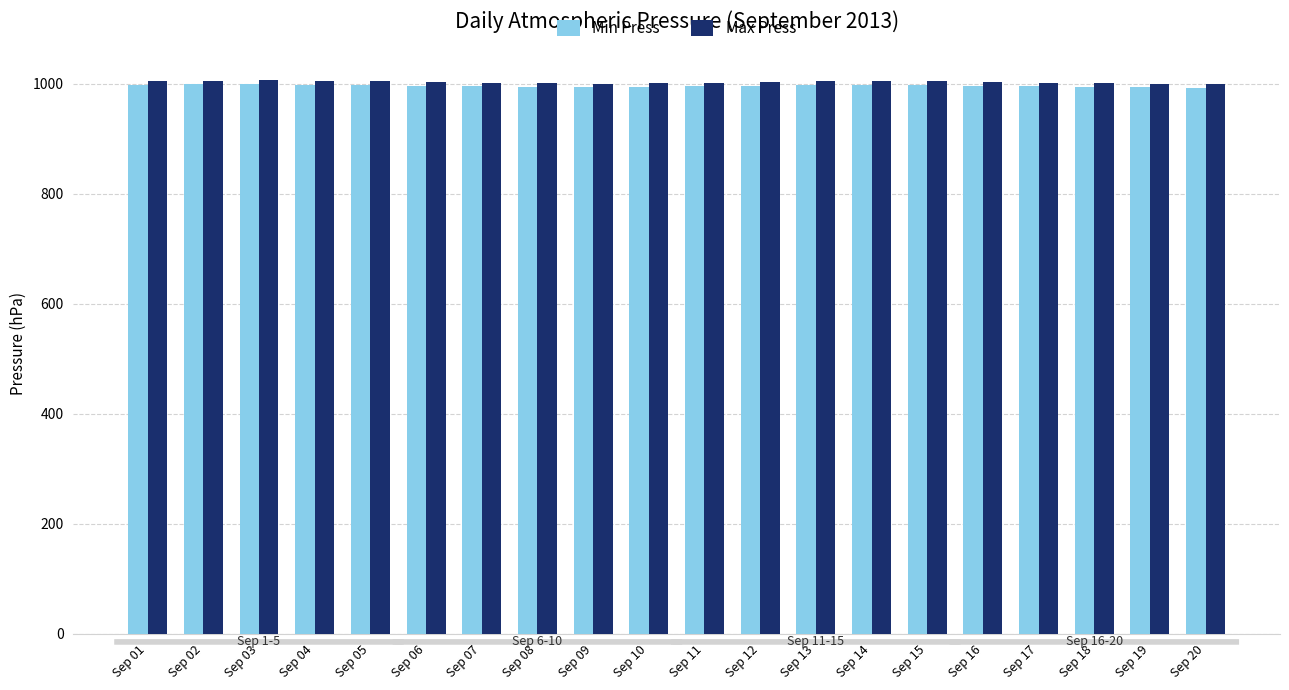

What is the difference between the maximum and second lowest values in the Min Press series?

6